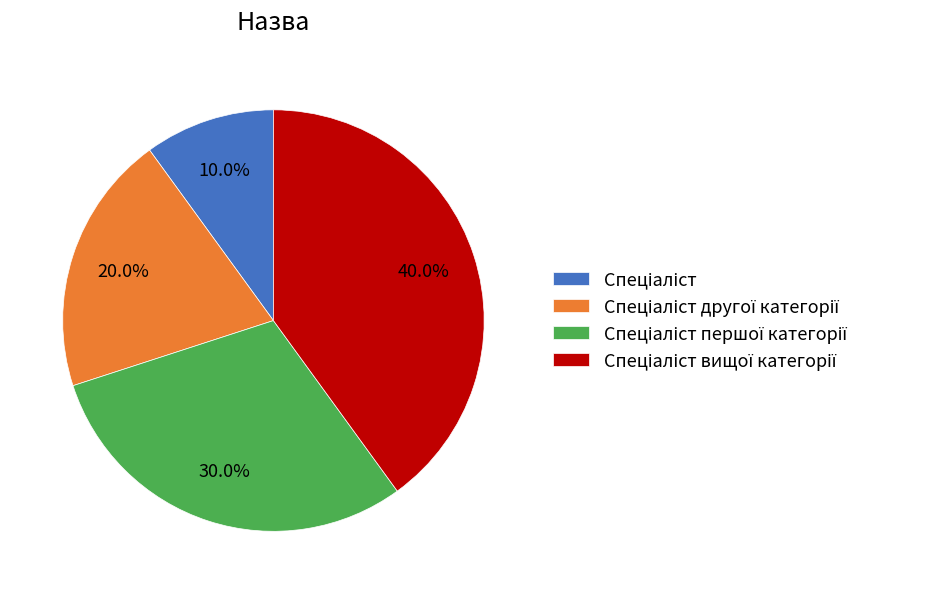

Is there a majority slice in this chart?

No